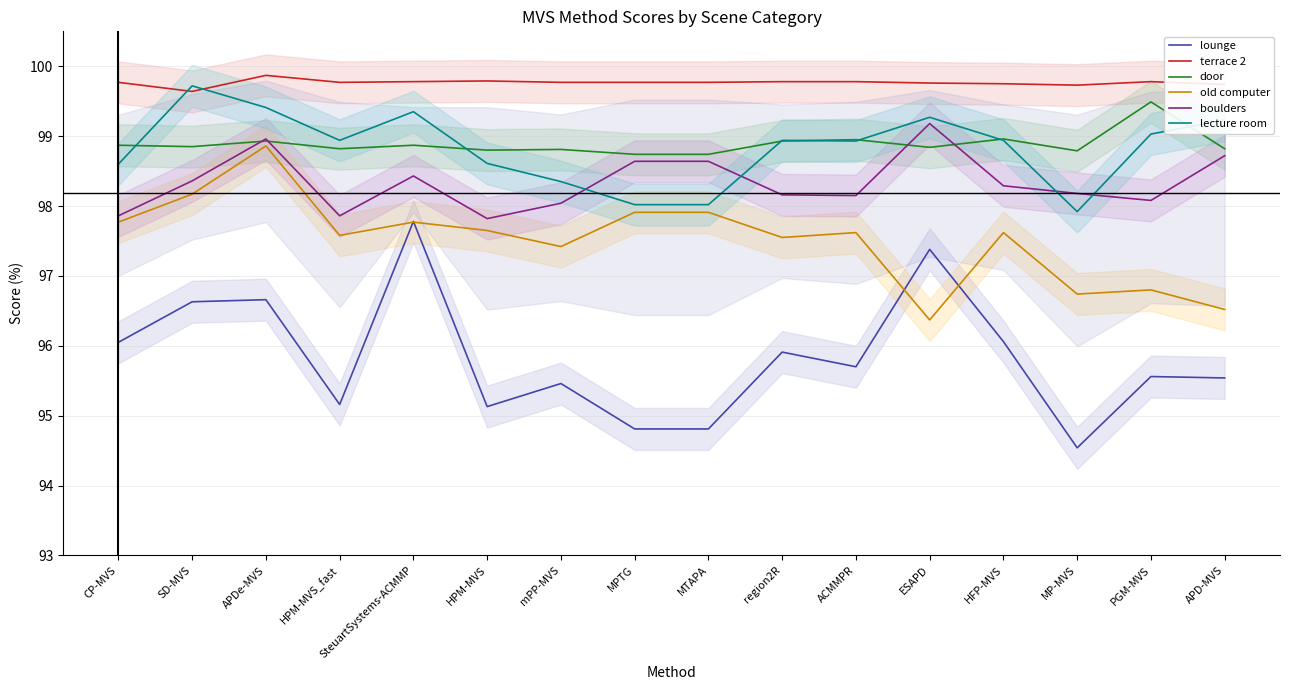

Which series has the largest total across all categories?

terrace 2